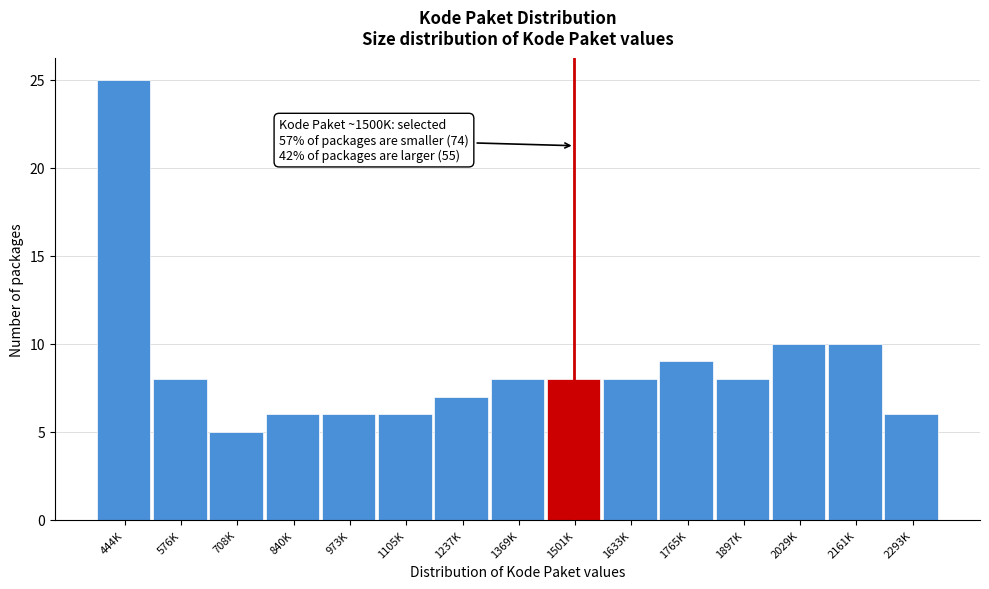

Reading left to right, what are all the values shown in this chart?

25	8	5	6	6	6	7	8	8	8	9	8	10	10	6